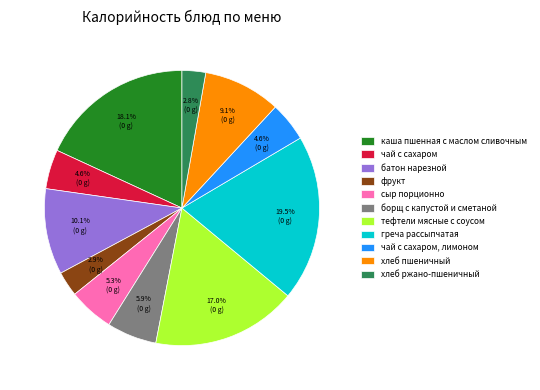

What percentage is NOT represented by чай с сахаром, лимоном?

95.4%